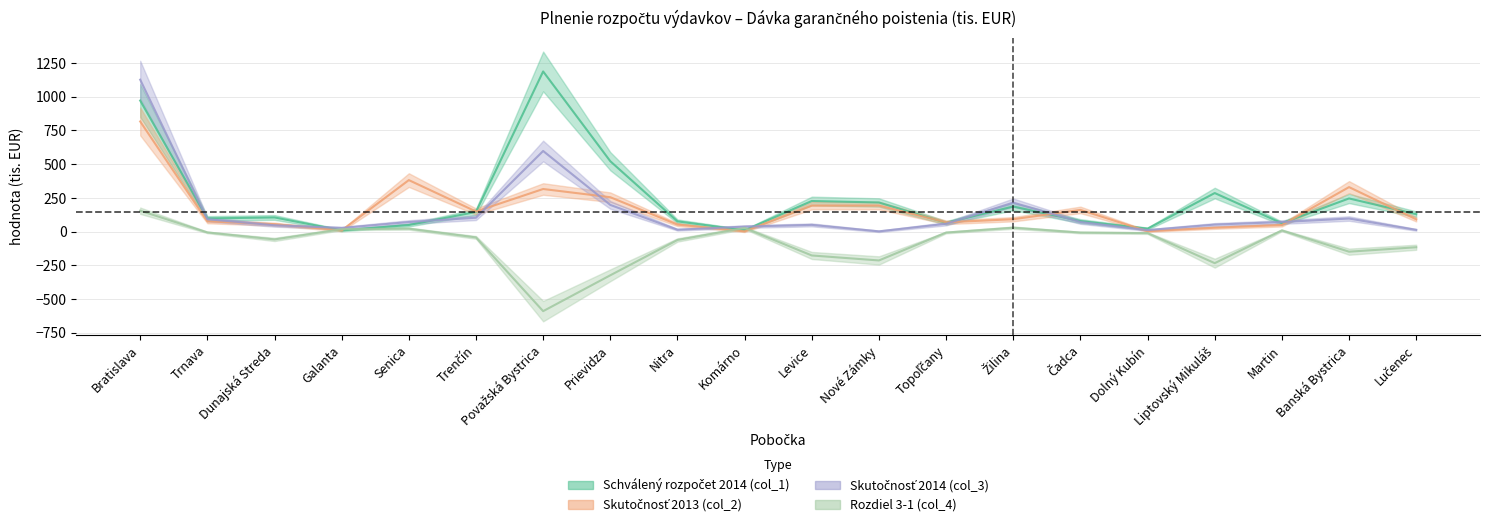

What is the difference between the Schválený rozpočet 2014 (col_1) values at Banská Bystrica and Komárno?

236